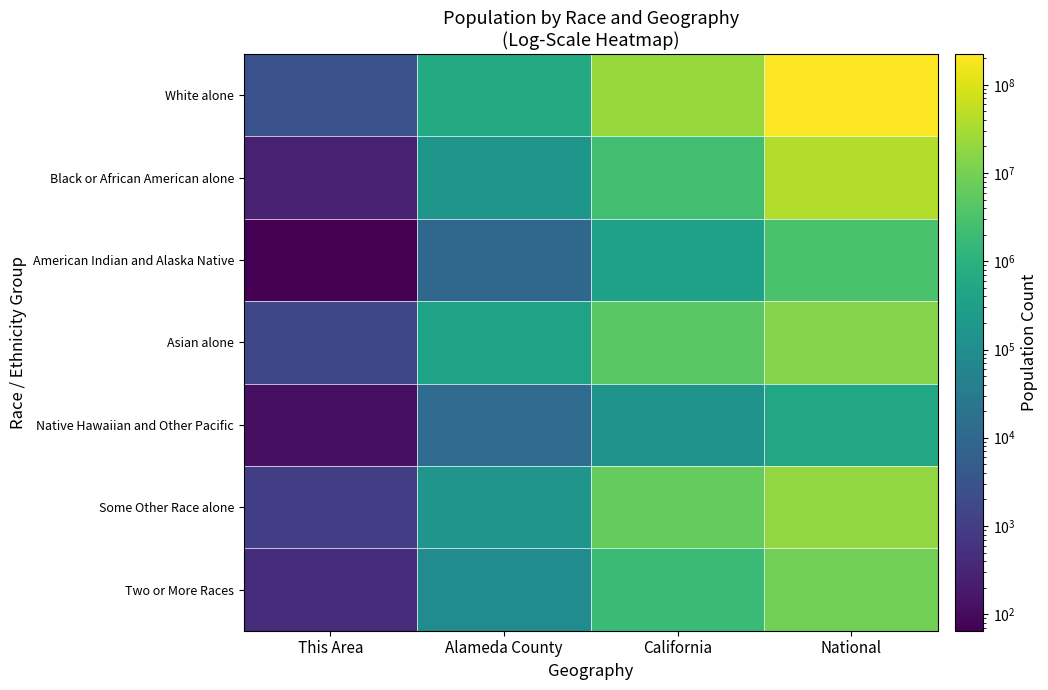

What is the total value across all series at California?

37253956